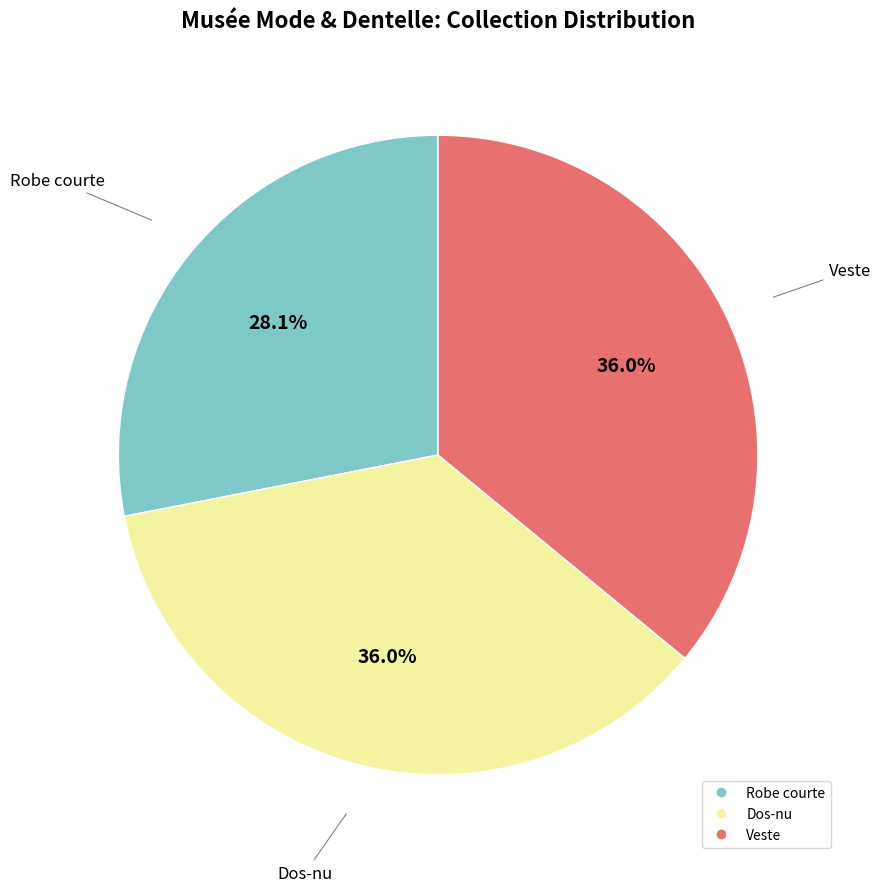

Combined, do Dos-nu and Veste account for over 50%?

Yes